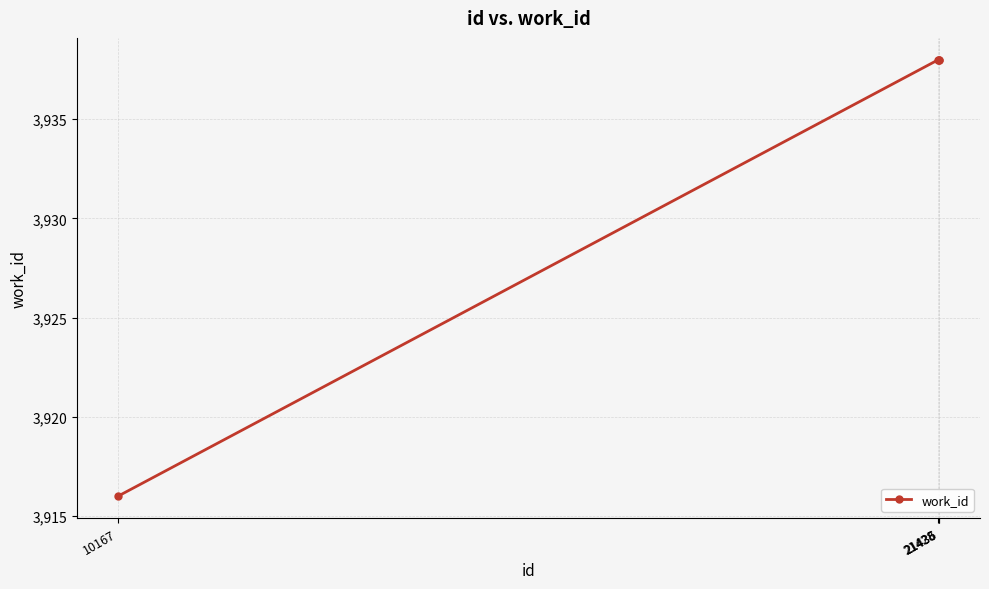

What is the difference between the maximum and minimum values?

22